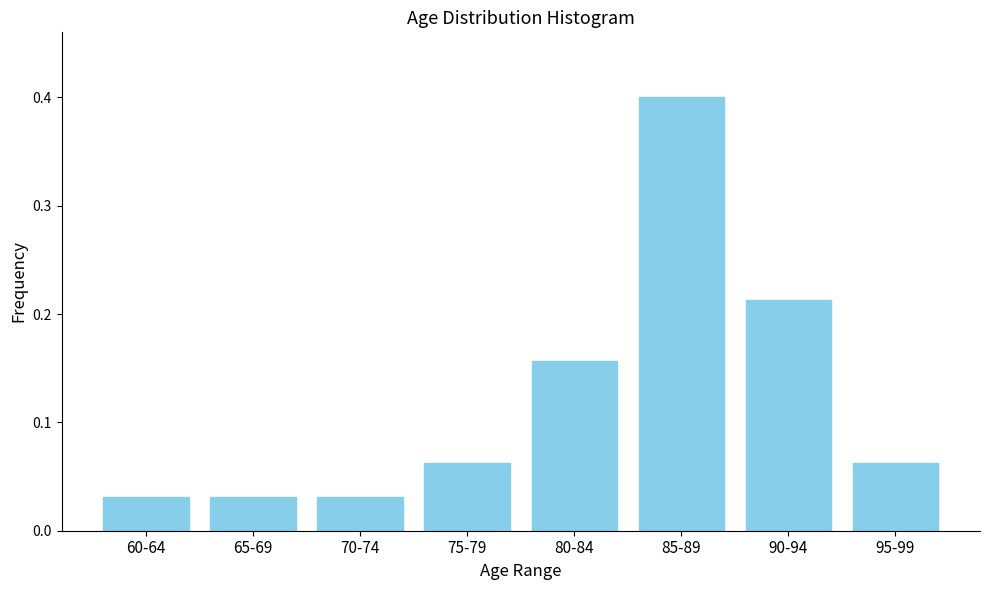

The chart shows a value of 0.0 at 75-79. True or false?

False